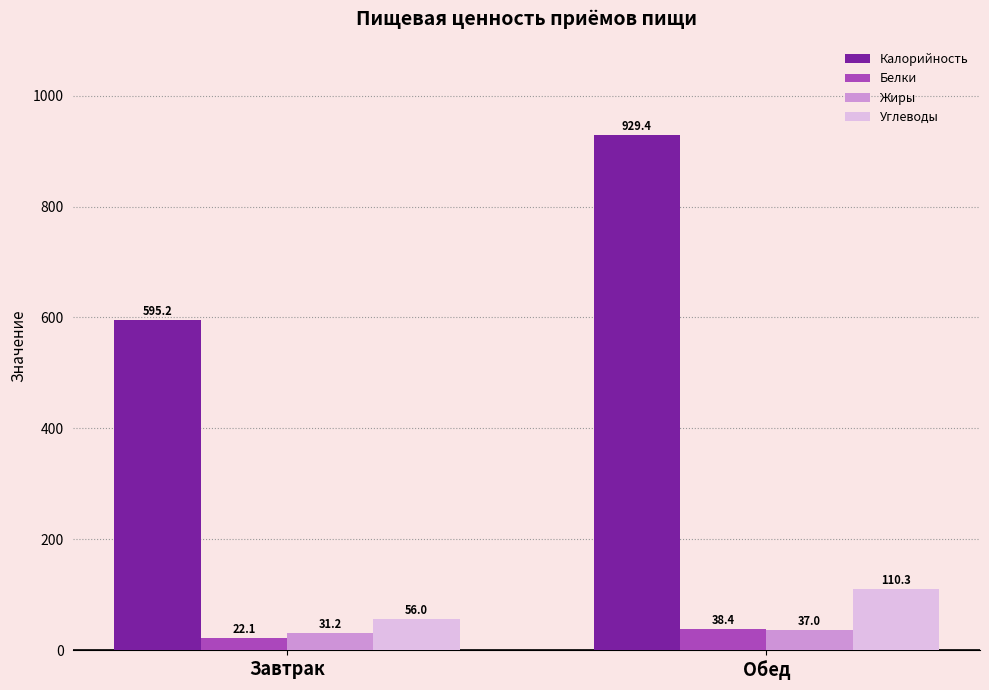

List the labels in order of Углеводы value, smallest first.

Завтрак, Обед